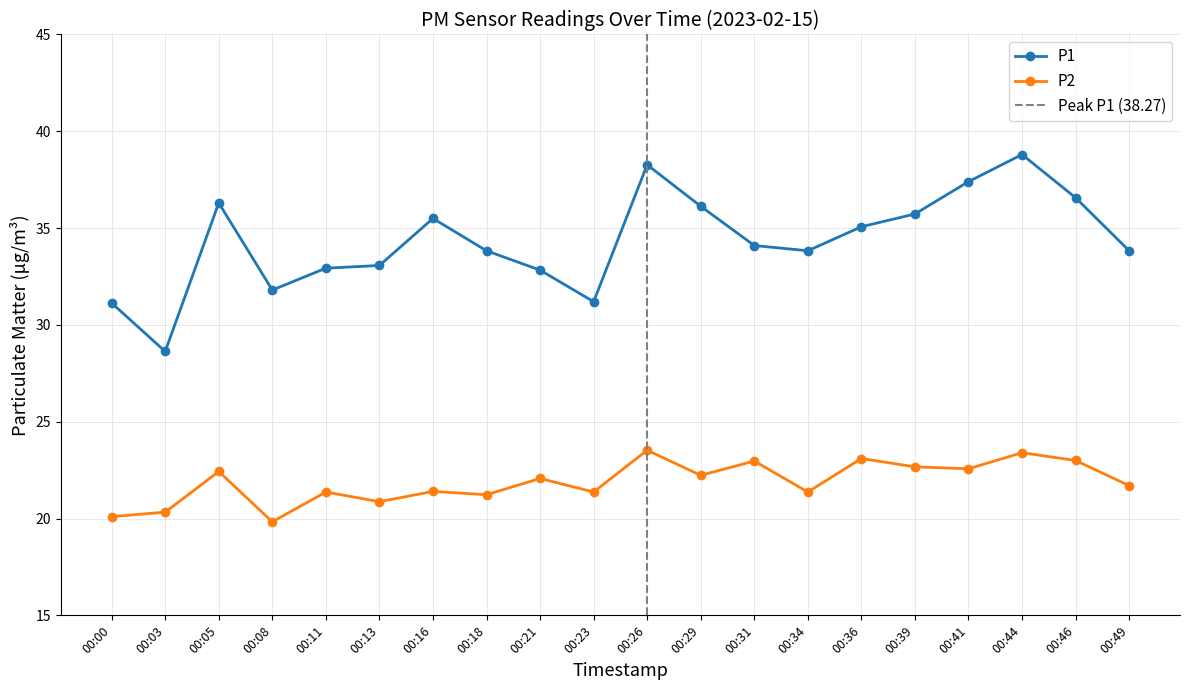

Is it true that P1 equals 51.3 at 00:03?

False